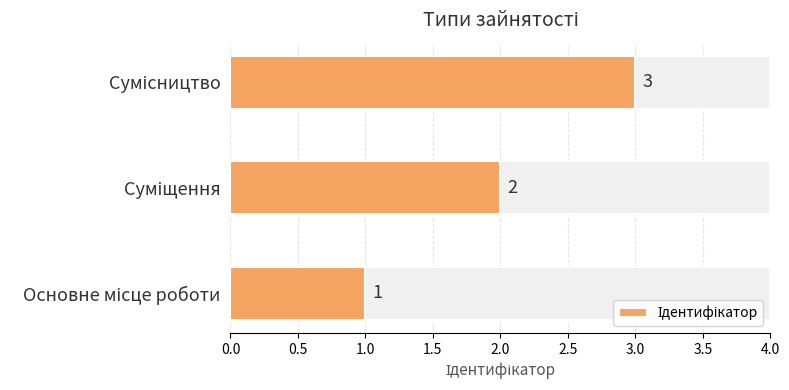

What is the value of the 3rd bar from the left?

3